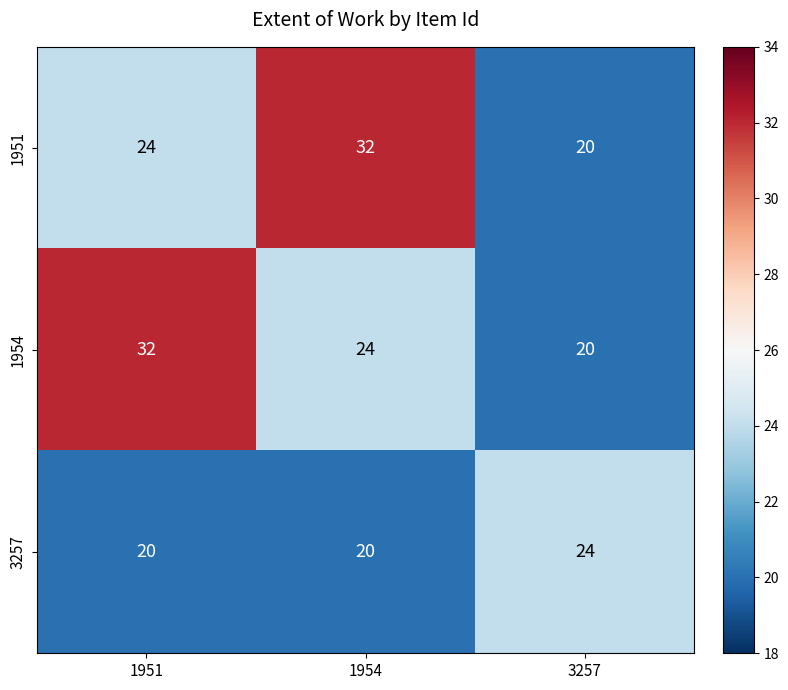

What is the highest value of the 1954 series?

32